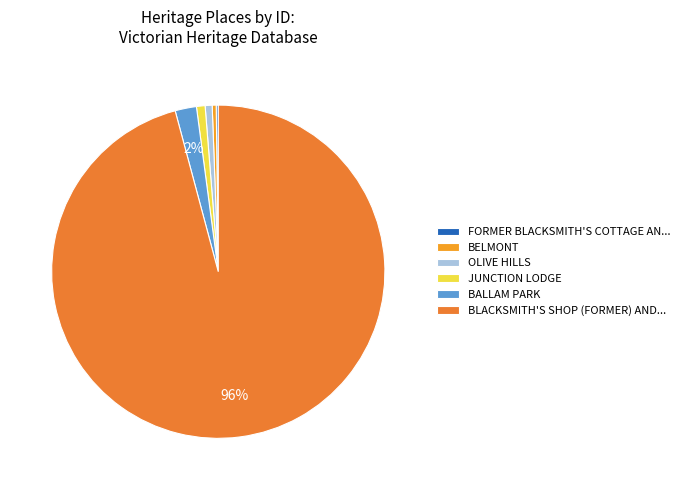

Rank the categories by value from highest to lowest.

BLACKSMITH'S SHOP (FORMER) AND RESIDENCE, BALLAM PARK, JUNCTION LODGE, OLIVE HILLS, BELMONT, FORMER BLACKSMITH'S COTTAGE AND SHOP